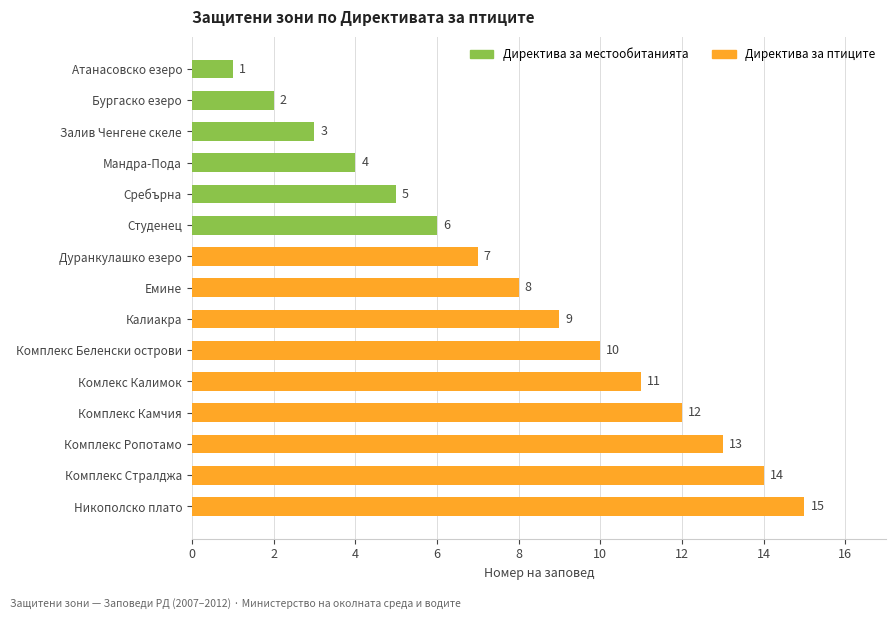

What is the difference between the maximum and minimum values?

14